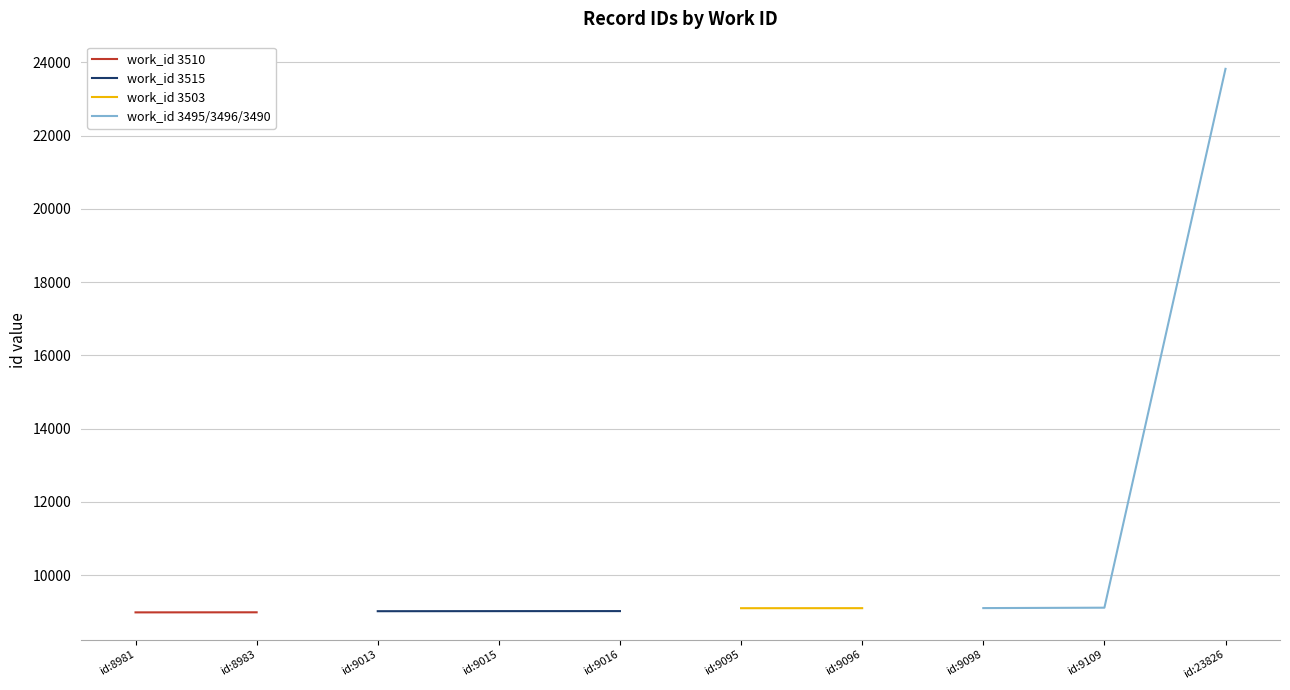

What is the value of the work_id 3495/3496/3490 point at the 3rd from the left?

23826